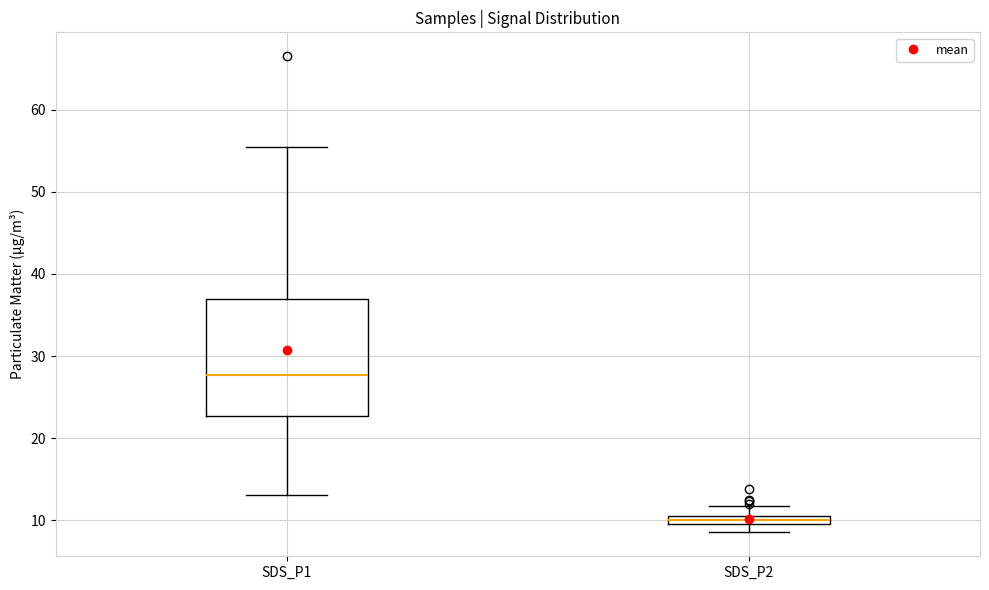

Where is the upper edge of the box for SDS_P2 on the y-axis? The values are not printed on the chart, so give them approximately, as read against the axis.

11